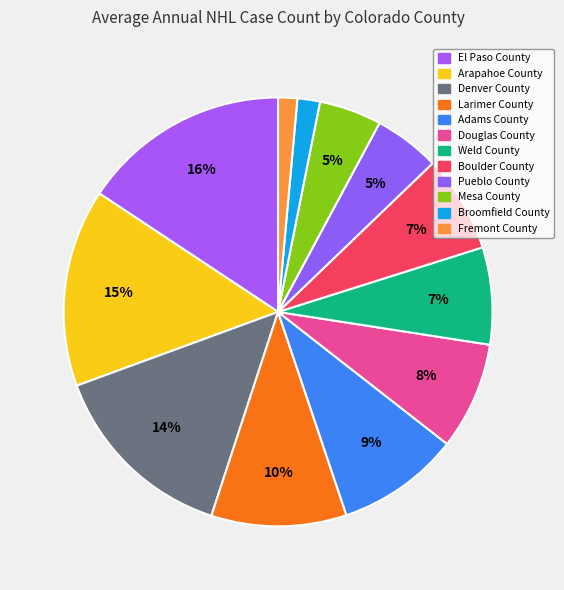

Is there a majority slice in this chart?

No